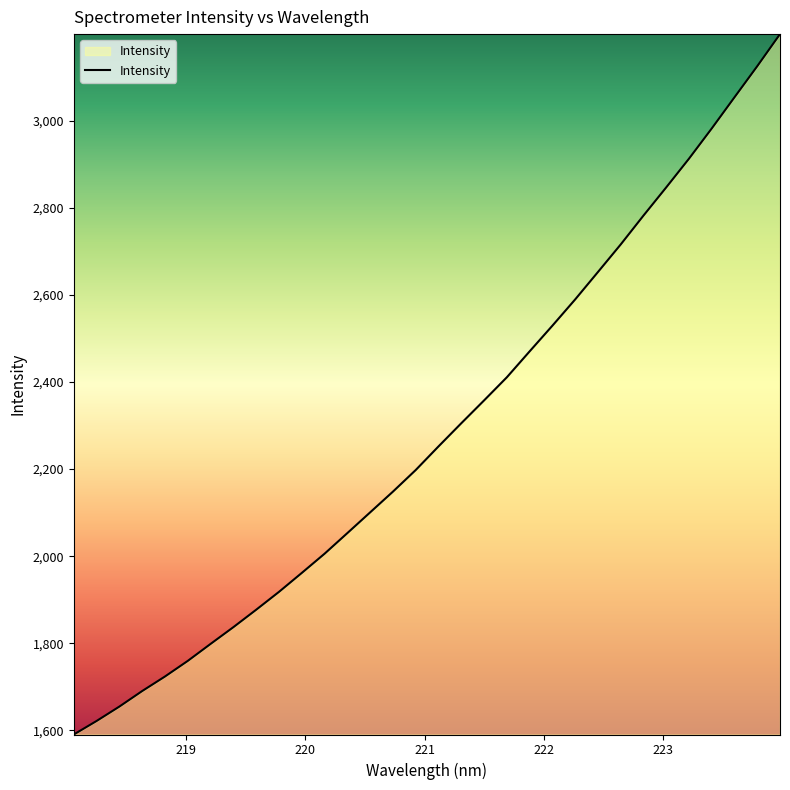

What is the greatest value displayed?

3198.4